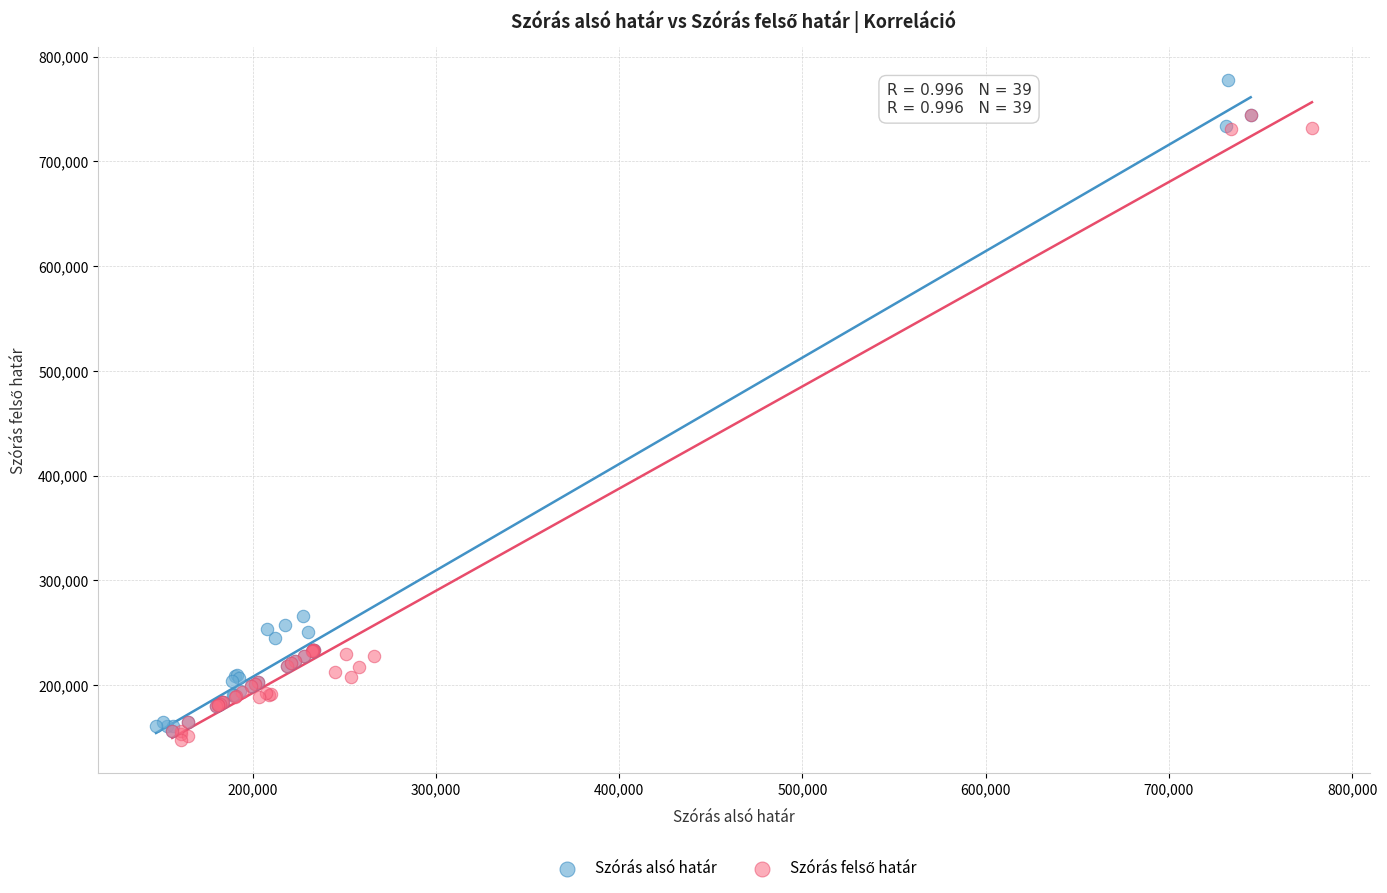

Which series reaches the maximum Y coordinate?

Szórás alsó határ